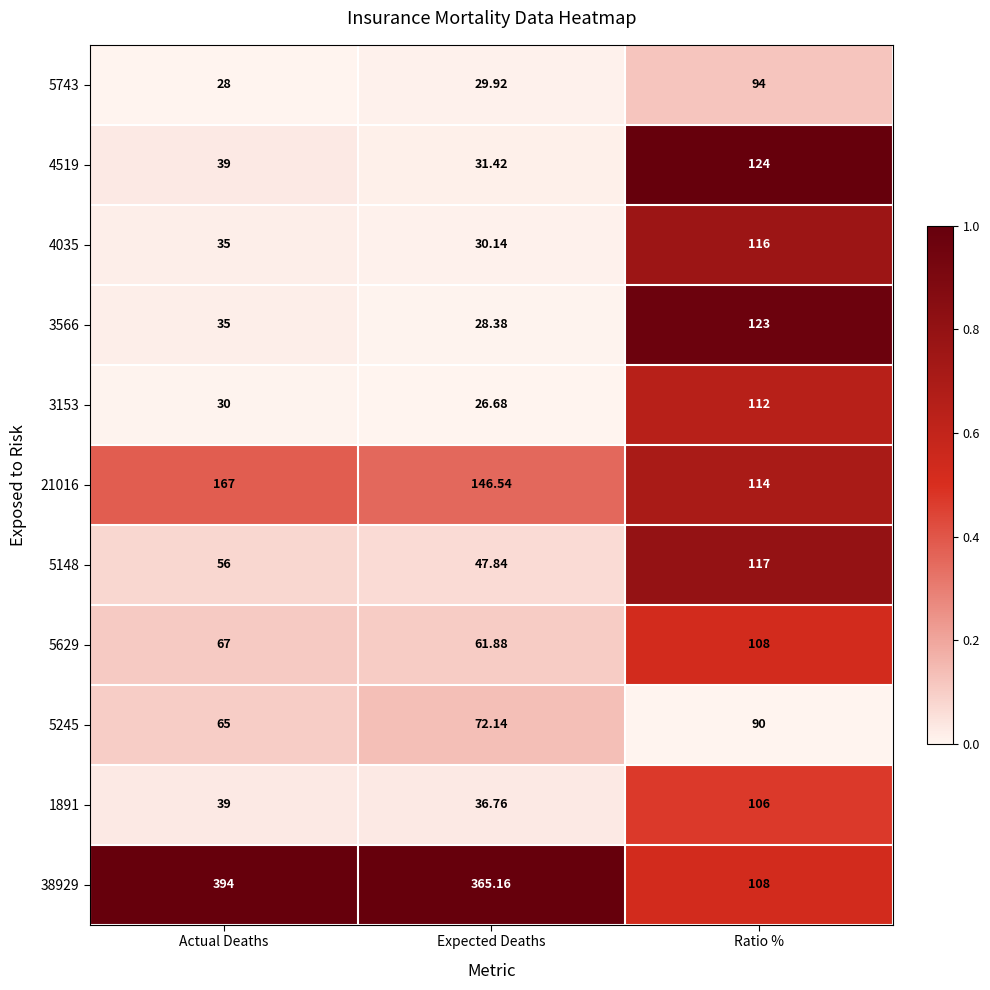

At which label is 3153 closest to 69?

Actual Deaths